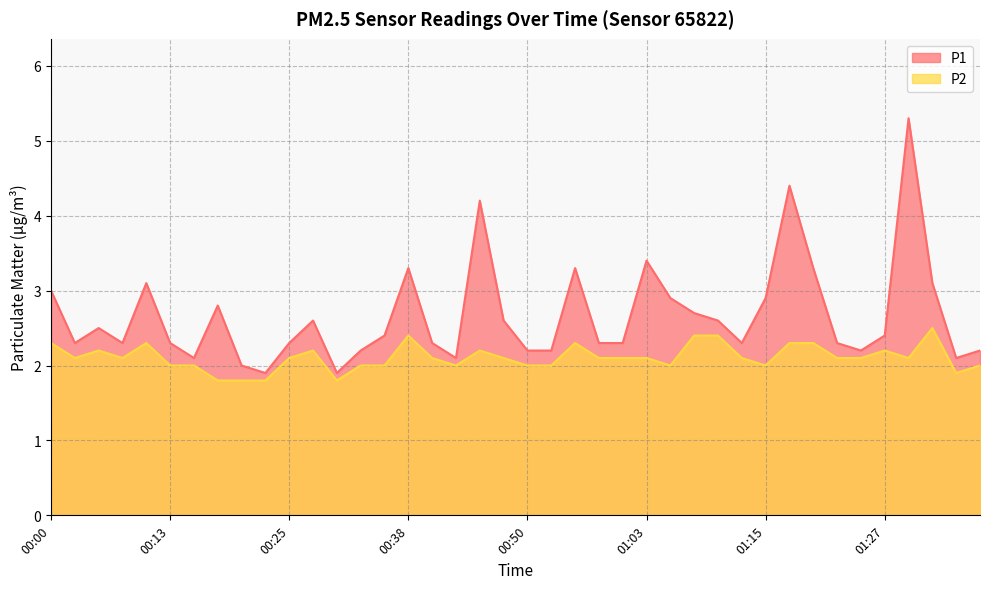

Which label corresponds to the smallest value in the chart?

00:18